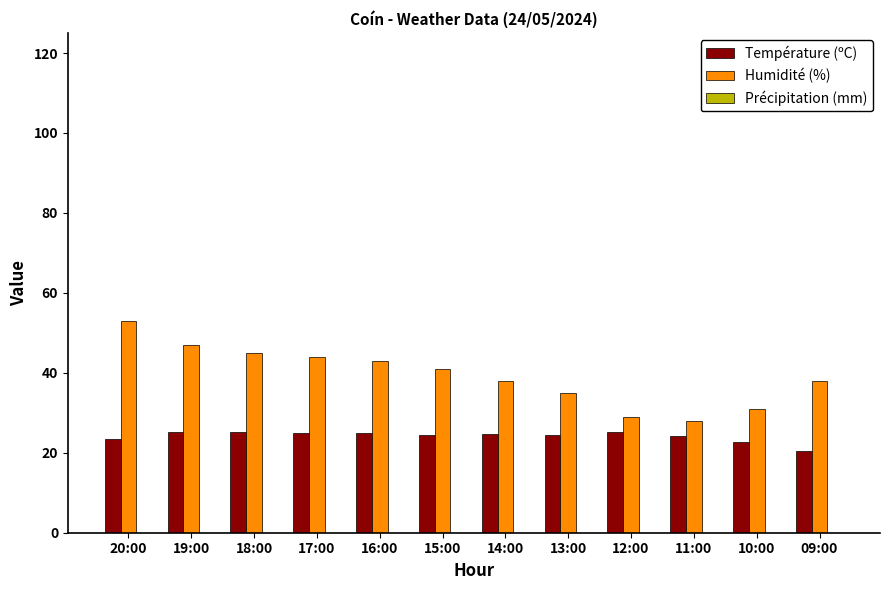

How many bars are there in each group?

2